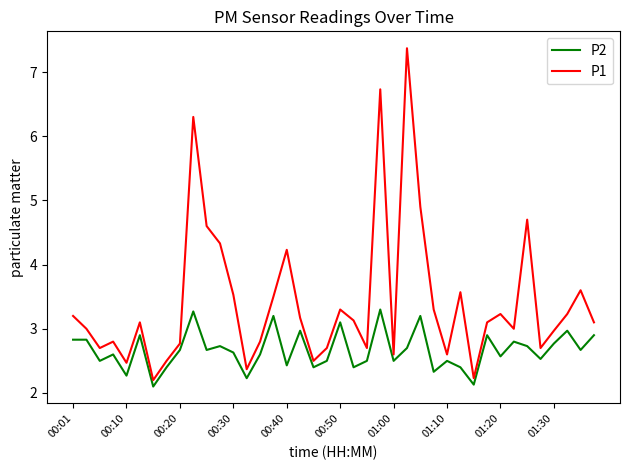

Which series has the largest range (max minus min)?

P1